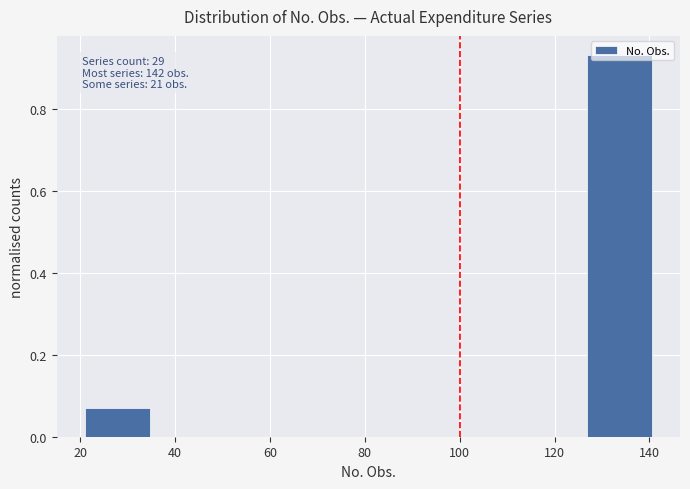

Which range on the x-axis has the tallest bar?

126 to 142